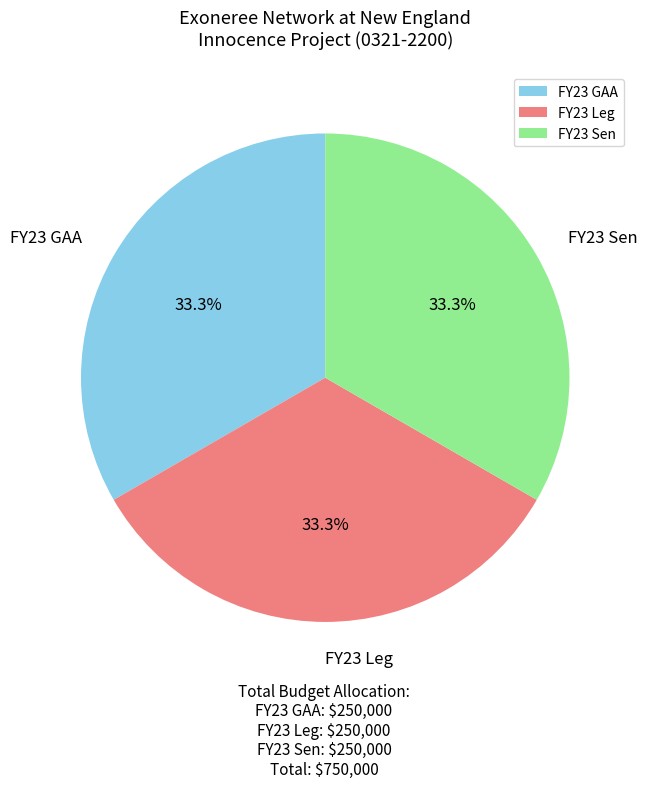

Is there any slice that represents more than half of the pie?

No